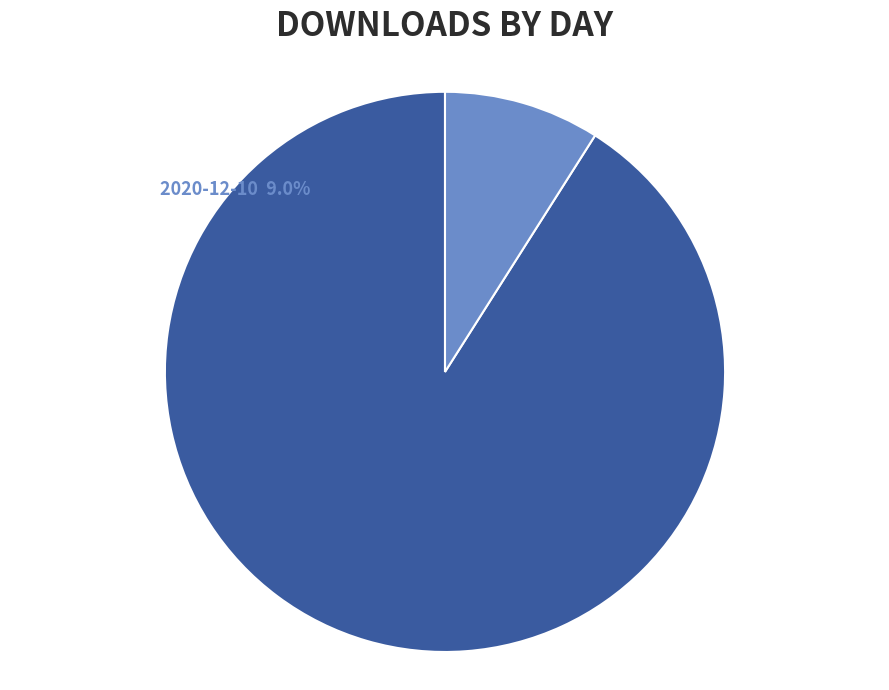

What percentage is the 2020-12-10 slice, to the nearest percent?

9%